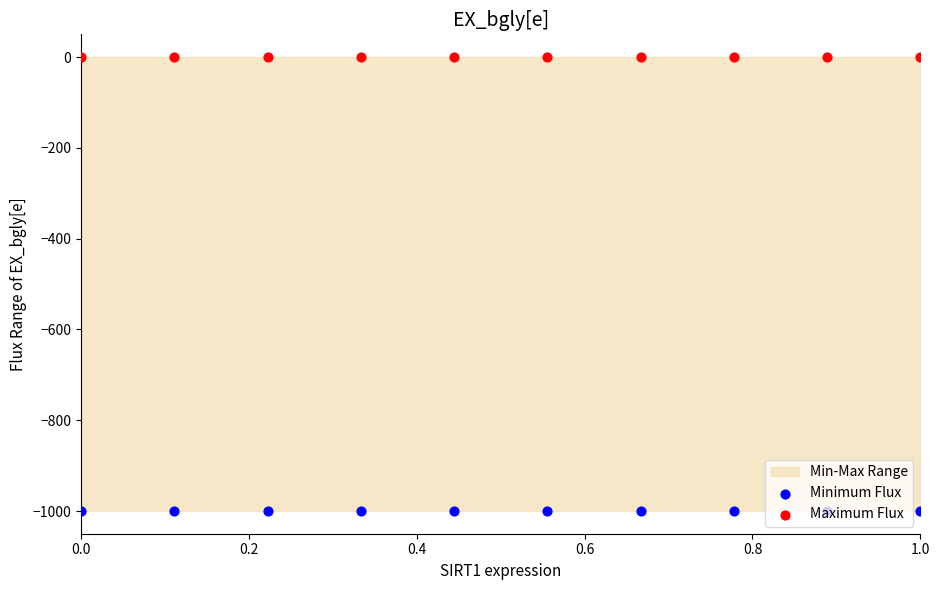

Which series contains the lowest Y value?

Minimum Flux